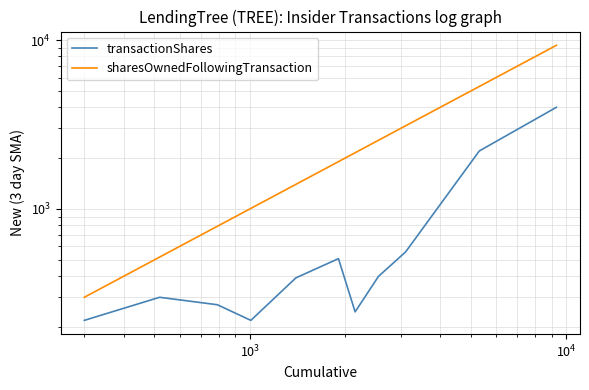

True or false: transactionShares and sharesOwnedFollowingTransaction cross at least once.

False